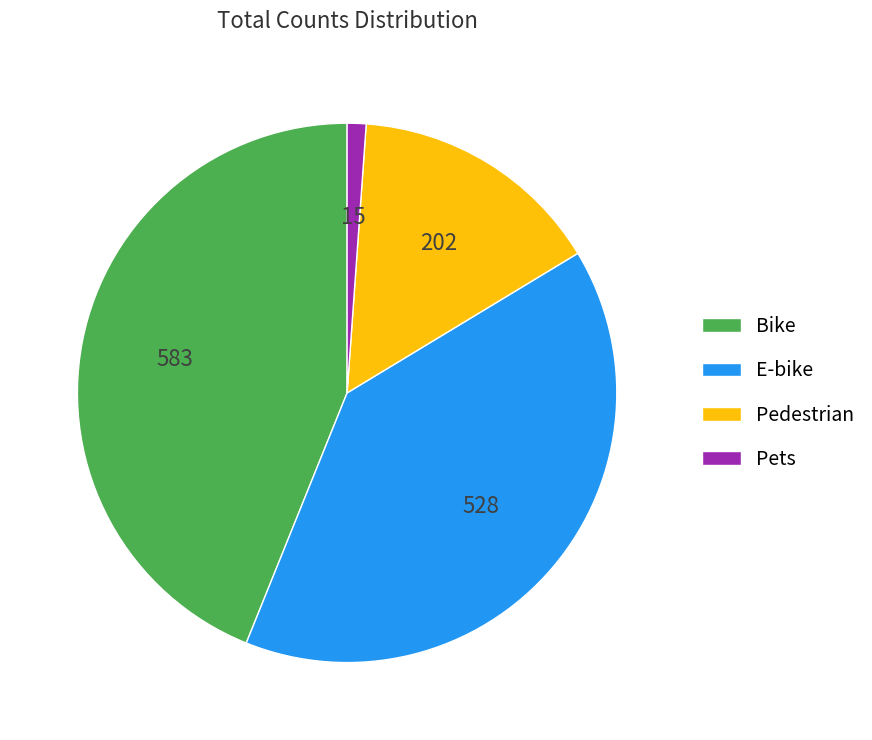

Is the sum of Pets and Pedestrian greater than half?

No